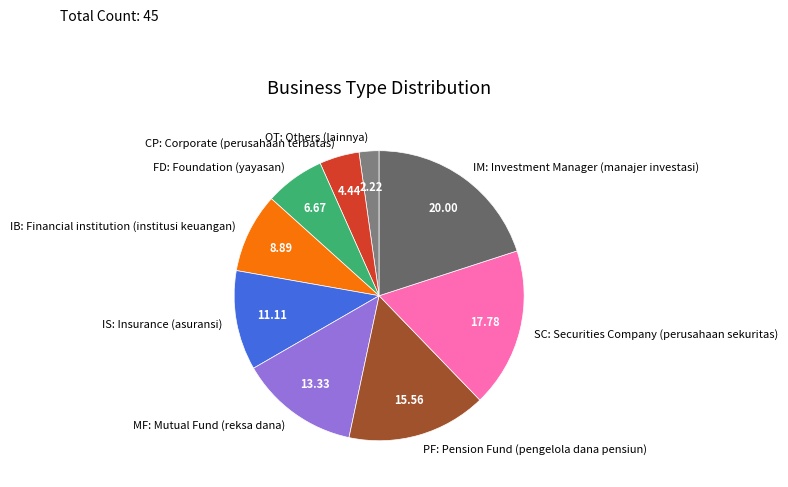

Is it true that OT: Others (lainnya) is 2% of the pie?

True